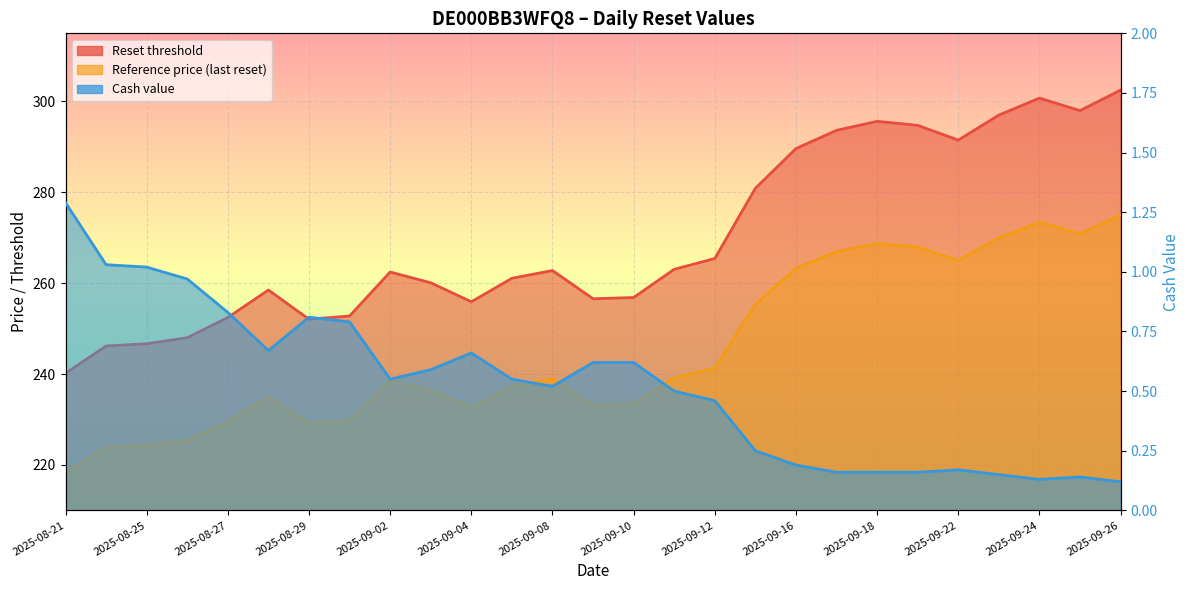

Reading left to right, extract all data points from this chart.

Reset threshold: 2025-08-21=218.3	2025-08-22=223.8	2025-08-25=224.2	2025-08-26=225.4	2025-08-27=229.5	2025-08-28=235.0	2025-08-29=229.2	2025-09-01=229.8	2025-09-02=238.6	2025-09-03=236.4	2025-09-04=232.7	2025-09-05=237.3	2025-09-08=238.9	2025-09-09=233.2	2025-09-10=233.5	2025-09-11=239.2	2025-09-12=241.3	2025-09-15=255.3	2025-09-16=263.3	2025-09-17=266.9	2025-09-18=268.8	2025-09-19=267.9	2025-09-22=265.0	2025-09-23=270.0	2025-09-24=273.4	2025-09-25=270.9	2025-09-26=275.0
Reference price (last reset): 2025-08-21=240.2	2025-08-22=246.2	2025-08-25=246.7	2025-08-26=248.0	2025-08-27=252.4	2025-08-28=258.5	2025-08-29=252.1	2025-09-01=252.8	2025-09-02=262.5	2025-09-03=260.1	2025-09-04=255.9	2025-09-05=261.1	2025-09-08=262.8	2025-09-09=256.6	2025-09-10=256.9	2025-09-11=263.1	2025-09-12=265.4	2025-09-15=280.9	2025-09-16=289.6	2025-09-17=293.6	2025-09-18=295.6	2025-09-19=294.7	2025-09-22=291.5	2025-09-23=297.0	2025-09-24=300.7	2025-09-25=298.0	2025-09-26=302.5
Cash value: 2025-08-21=1.3	2025-08-22=1.0	2025-08-25=1.0	2025-08-26=1.0	2025-08-27=0.8	2025-08-28=0.7	2025-08-29=0.8	2025-09-01=0.8	2025-09-02=0.6	2025-09-03=0.6	2025-09-04=0.7	2025-09-05=0.6	2025-09-08=0.5	2025-09-09=0.6	2025-09-10=0.6	2025-09-11=0.5	2025-09-12=0.5	2025-09-15=0.2	2025-09-16=0.2	2025-09-17=0.2	2025-09-18=0.2	2025-09-19=0.2	2025-09-22=0.2	2025-09-23=0.1	2025-09-24=0.1	2025-09-25=0.1	2025-09-26=0.1